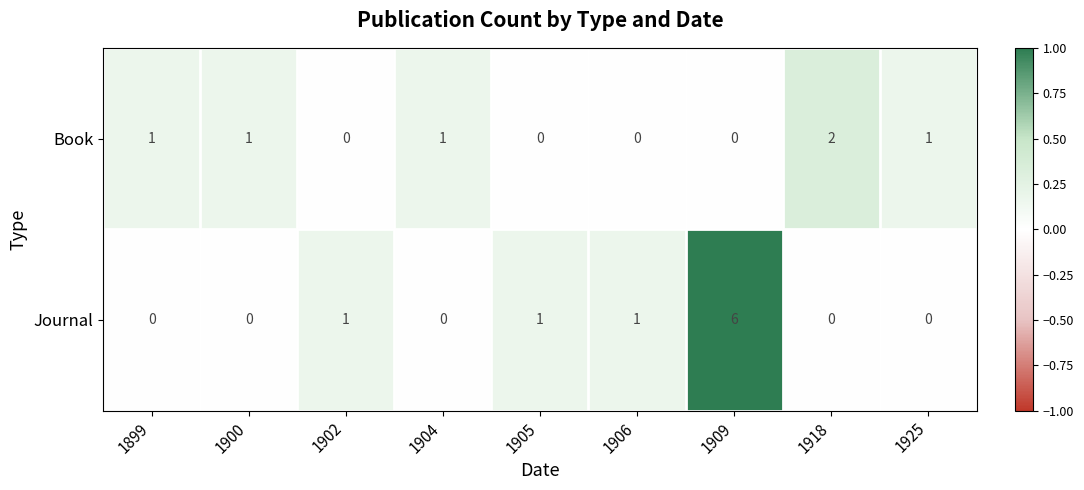

Count the number of data series in this chart.

2